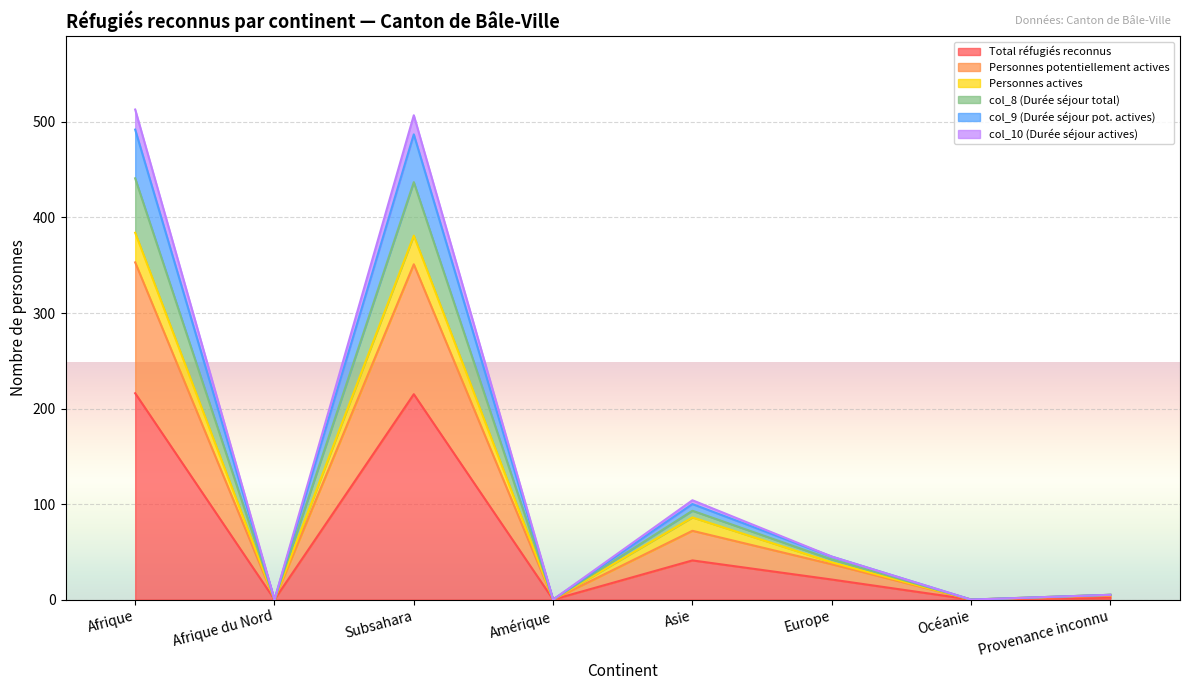

What is the label of the 3rd point from the left?

Subsahara